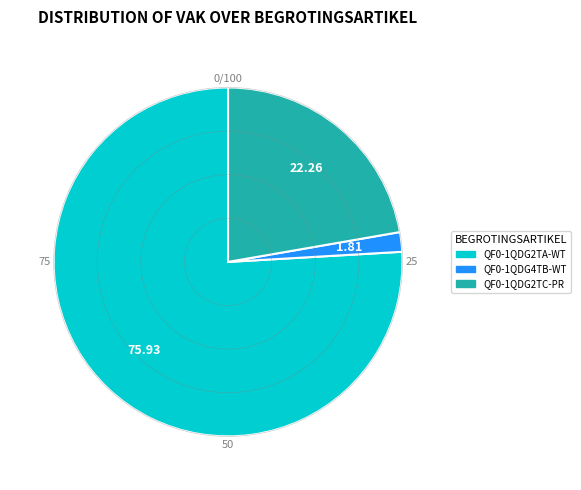

Approximately how many times larger is the value at QF0-1QDG2TC-PR compared to QF0-1QDG4TB-WT?

12.3